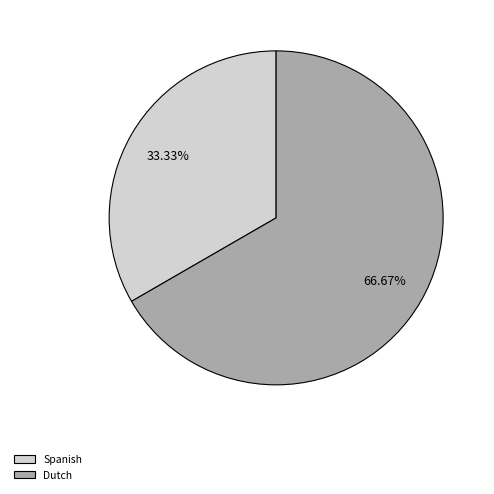

What is the largest slice in the pie chart?

Dutch